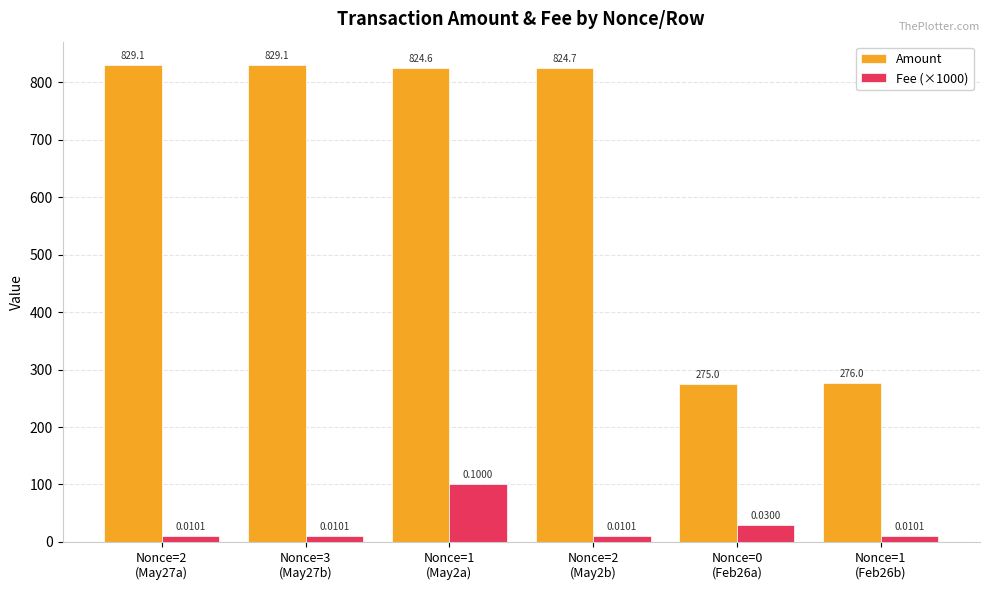

What is the label of the 1st bar from the left?

Nonce=2
(May27a)